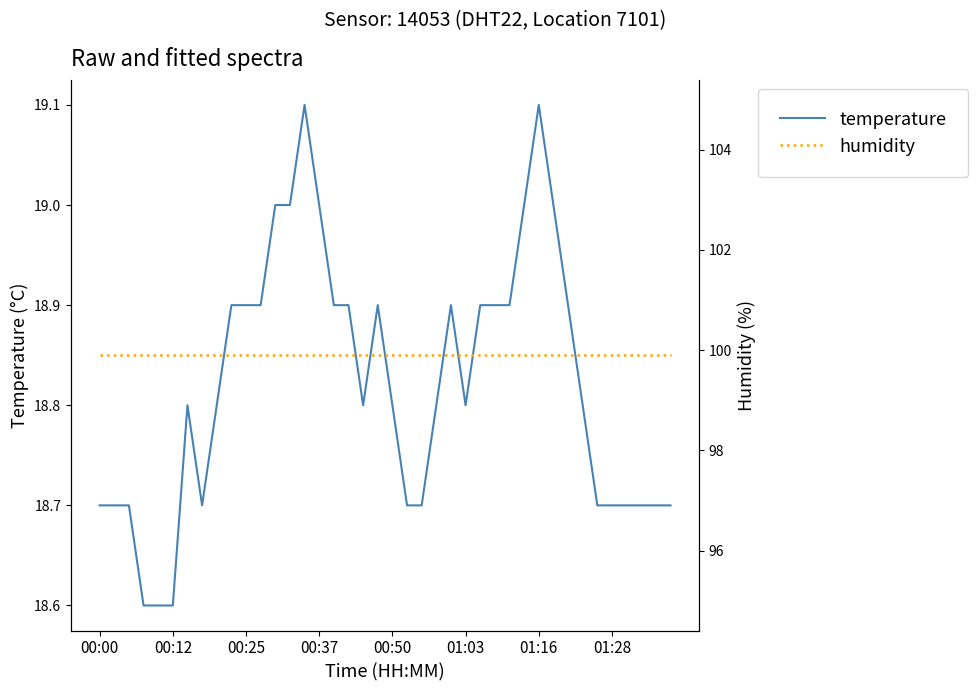

The humidity series shows 57.5 at 29. True or false?

False